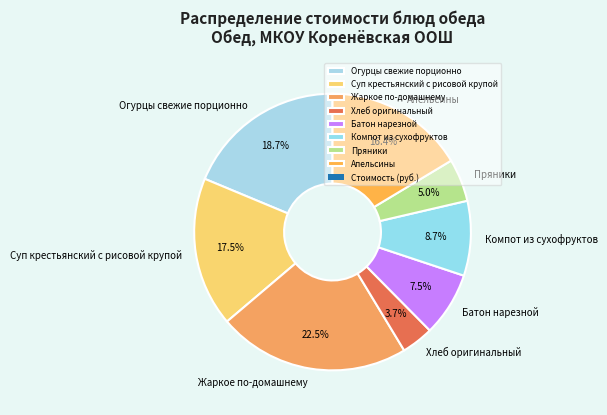

Does Пряники account for over 50% of the chart?

No